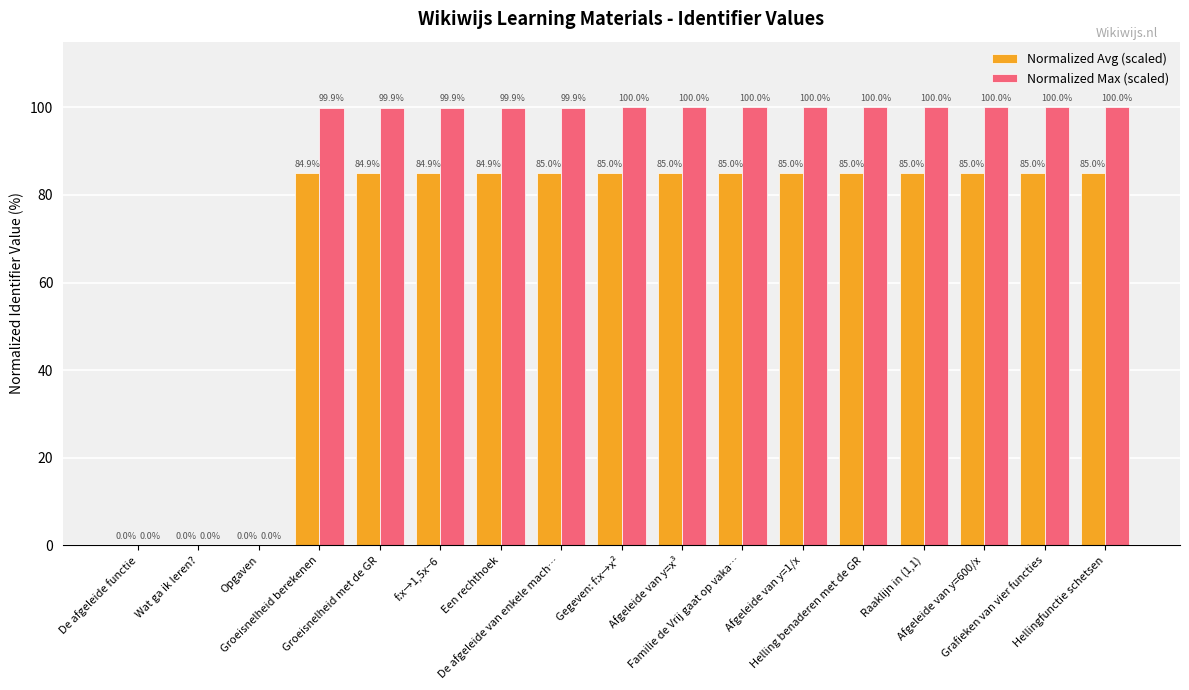

Which series has the largest total across all categories?

Normalized Max (scaled)